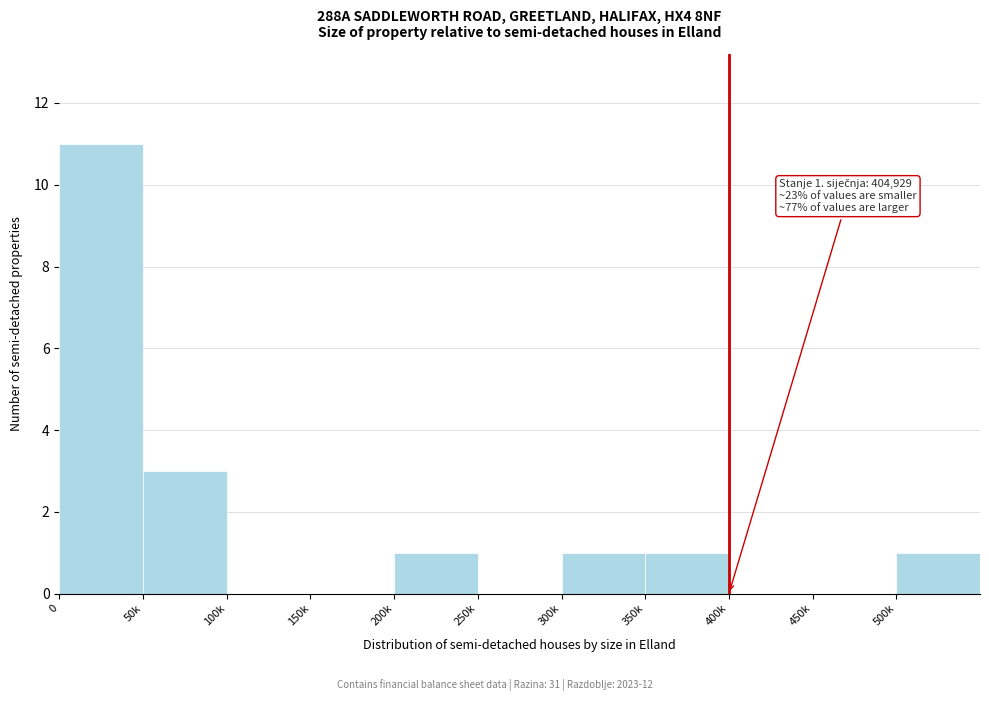

Reading left to right, what are all the values shown in this chart?

0=11	50k=3	100k=0	150k=0	200k=1	250k=0	300k=1	350k=1	400k=0	450k=0	500k=1